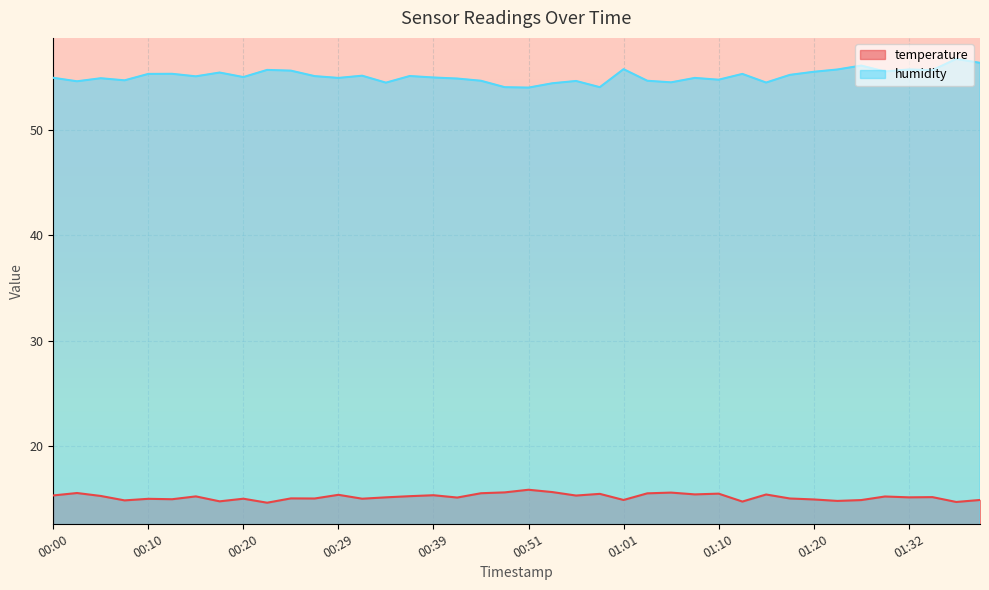

At how many categories does at least one series exceed 30?

40